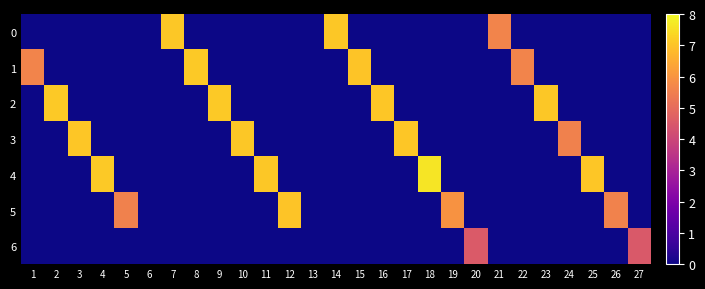

Which series has the widest spread of values?

4